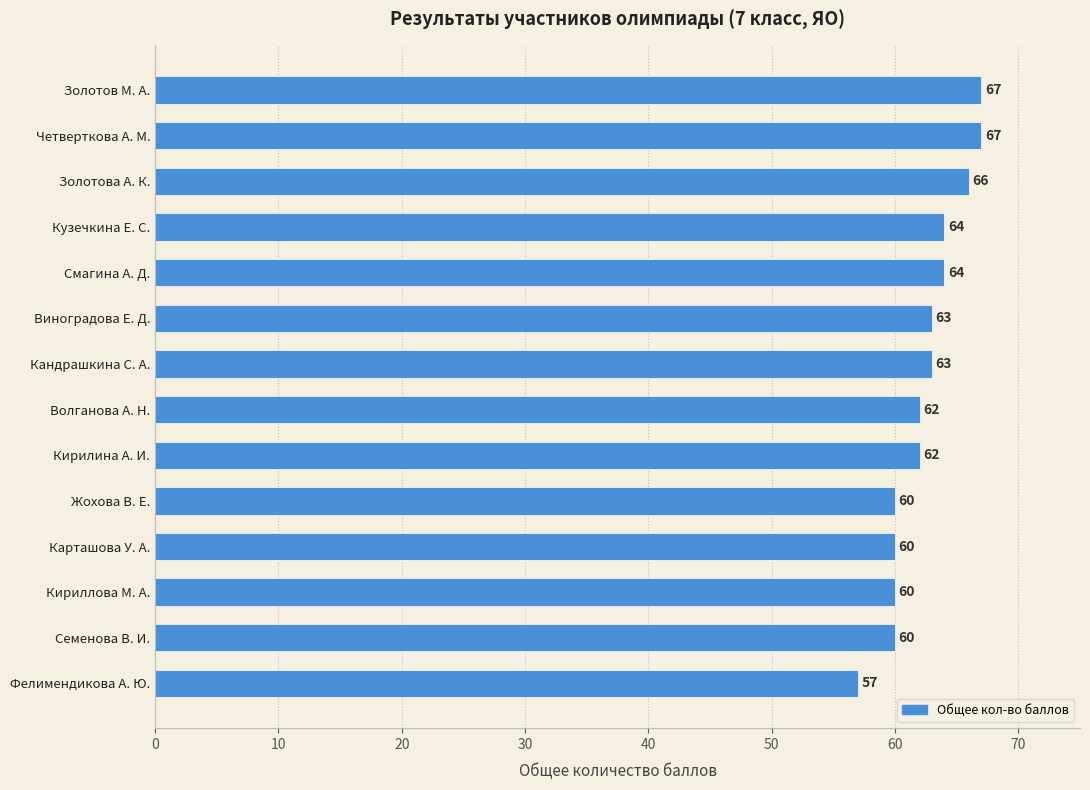

What is the ratio of the value at Кириллова М. А. to the value at Карташова У. А.?

1.0